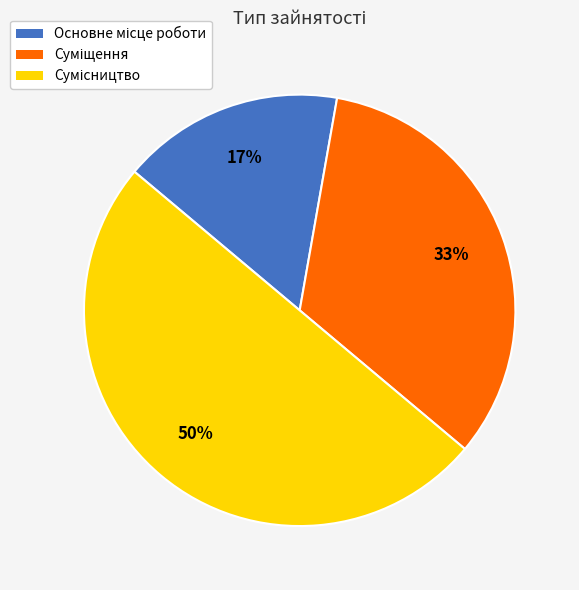

How many slices are in this pie chart?

3